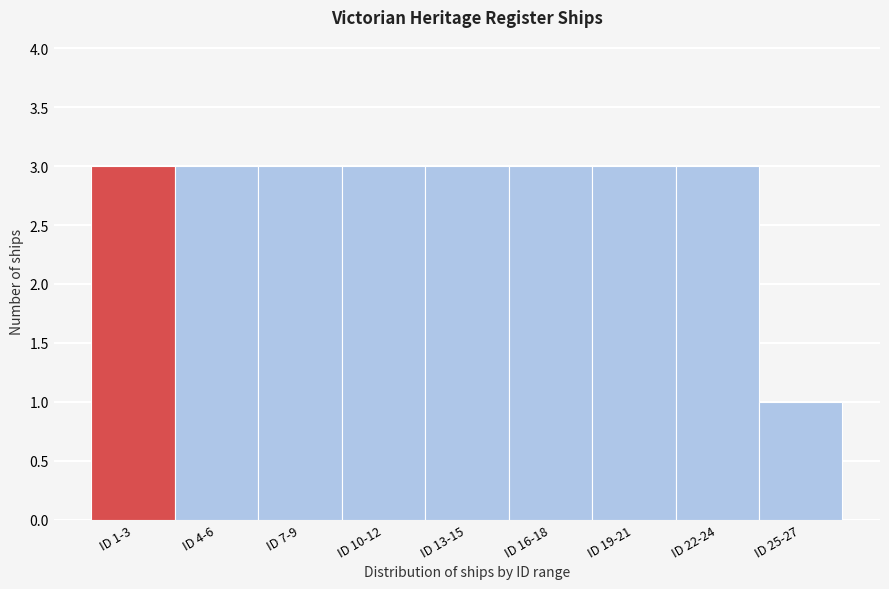

Reading right to left, list all the values displayed in this chart.

1	3	3	3	3	3	3	3	3